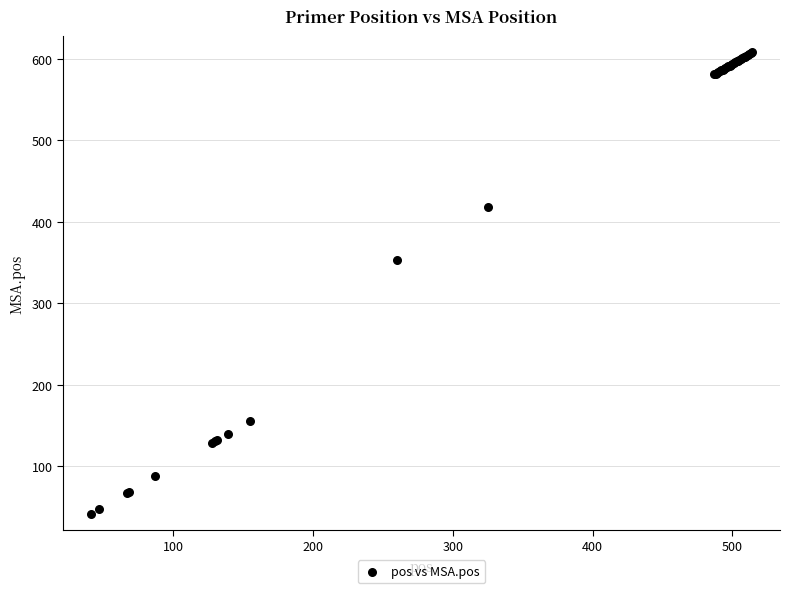

What Y value in the scatter plot is closest to 325?

353